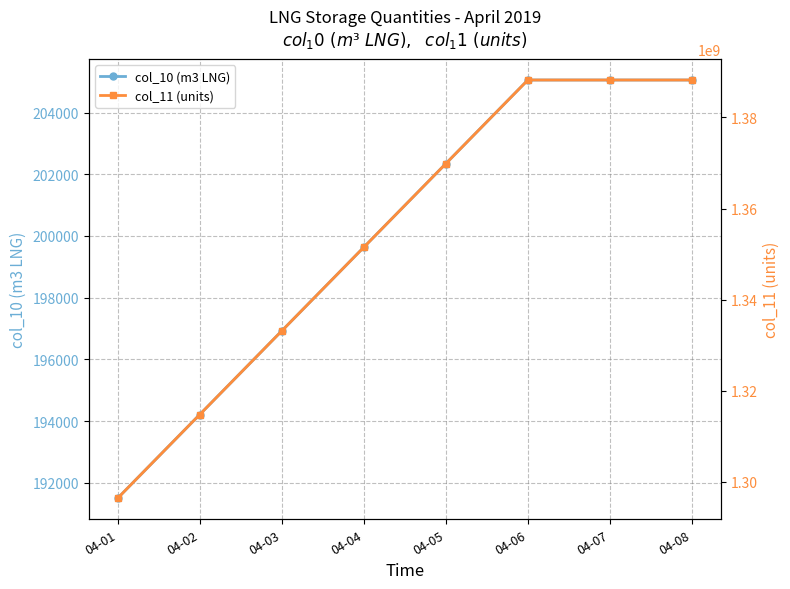

Rank the series at 04-02 from lowest to highest value.

col_10 (m3 LNG), col_11 (units)